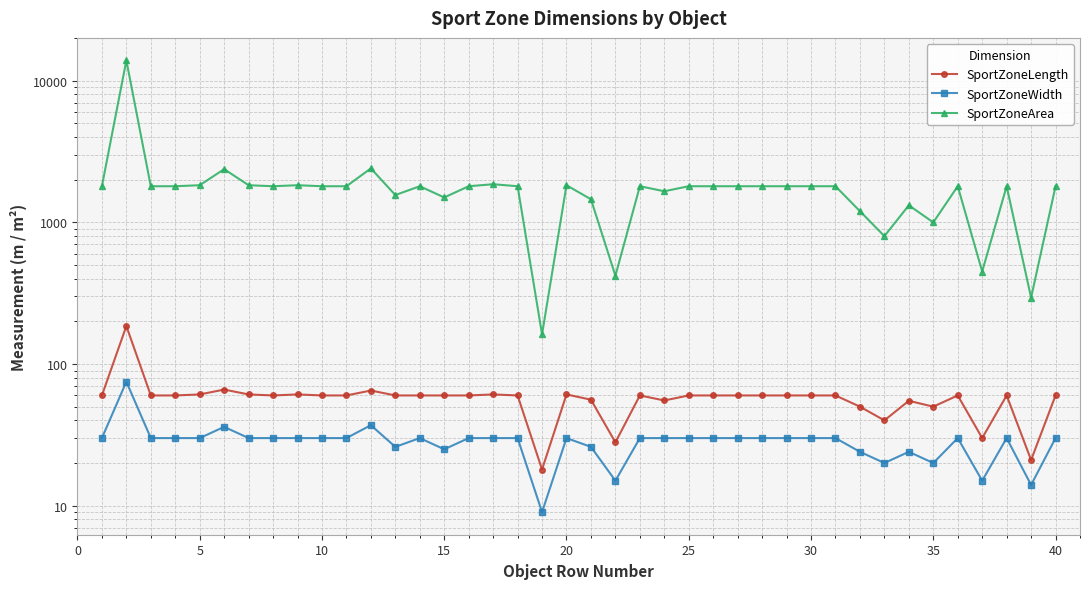

True or false: SportZoneArea and SportZoneLength intersect in this chart.

False